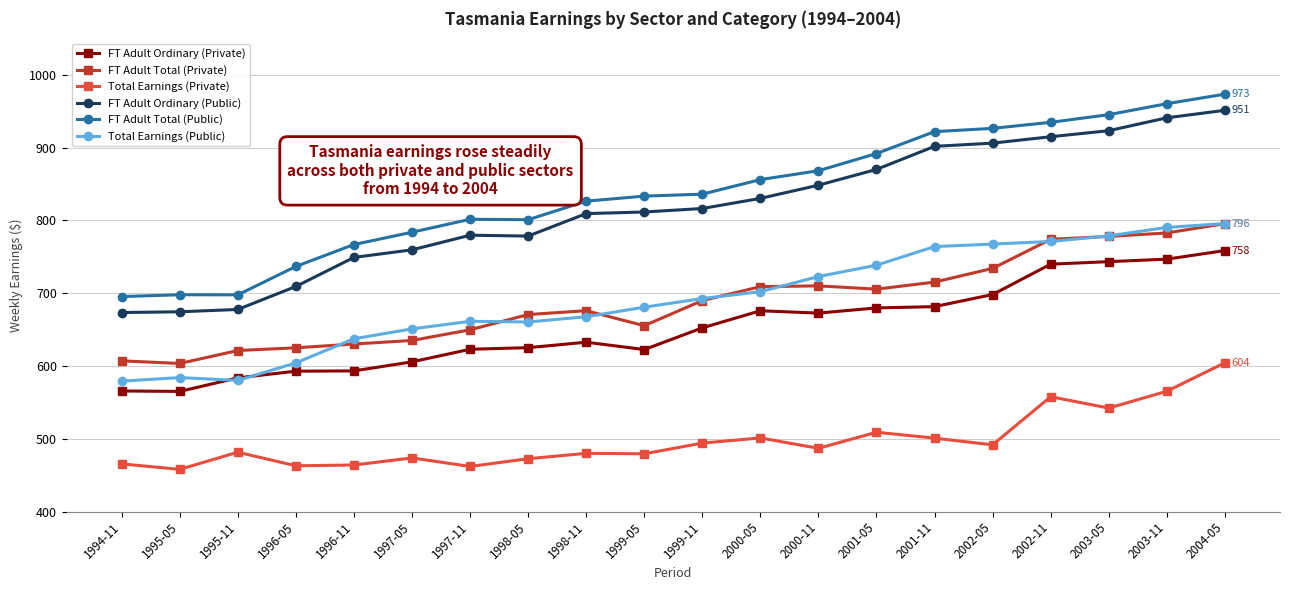

Is it true that FT Adult Ordinary (Public) equals 923.4 at 1995-11?

False